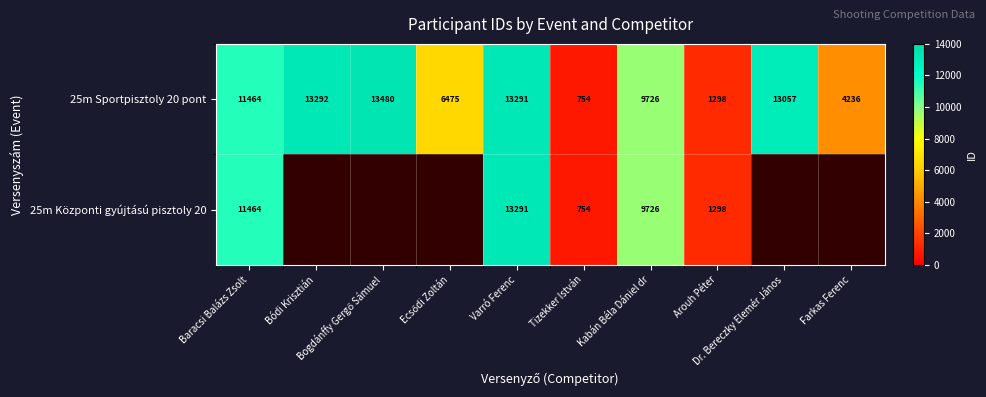

What is the maximum value for 25m Sportpisztoly 20 pont?

13480